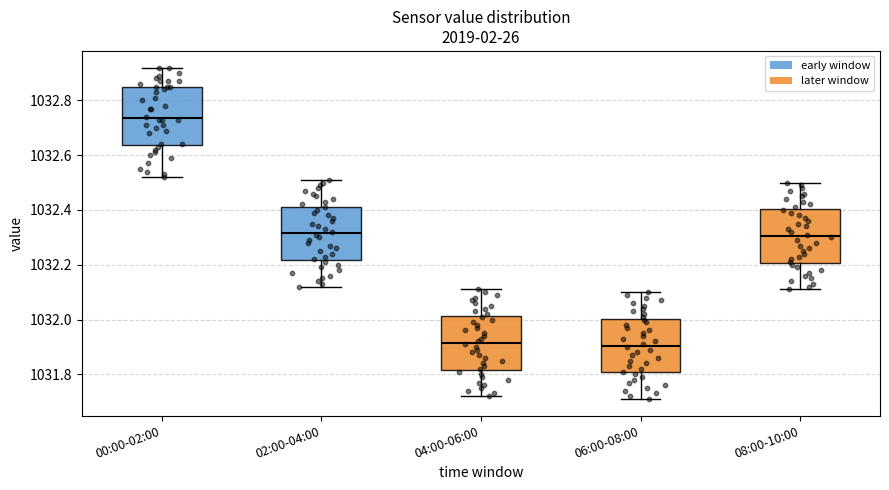

Which box has the highest median line?

00:00-02:00